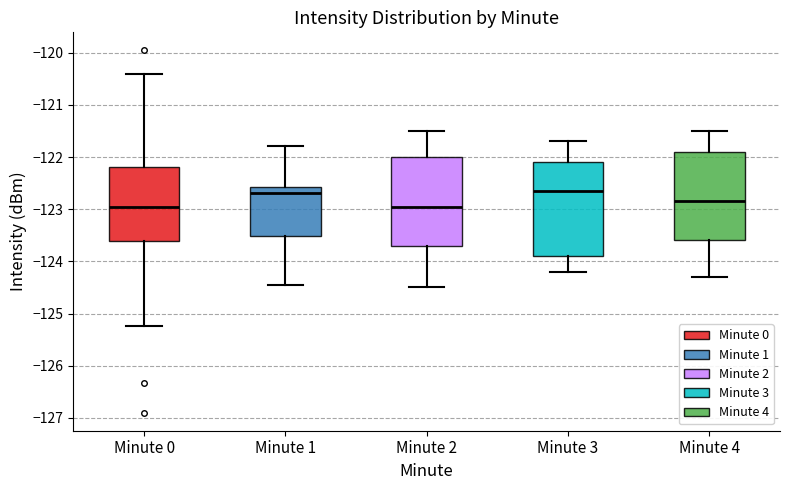

Reading left to right, read every box against the y-axis: the position of its median line, the range the box covers, and the ends of its whiskers. The values are not printed on the chart, so give them approximately, as read against the axis.

Minute 0: median -122.9, box -123.6 to -122.2, whiskers -125.2 to -120.4
Minute 1: median -122.7, box -123.5 to -122.6, whiskers -124.4 to -121.8
Minute 2: median -122.9, box -123.7 to -122.0, whiskers -124.5 to -121.5
Minute 3: median -122.6, box -123.9 to -122.1, whiskers -124.2 to -121.7
Minute 4: median -122.8, box -123.6 to -121.9, whiskers -124.3 to -121.5